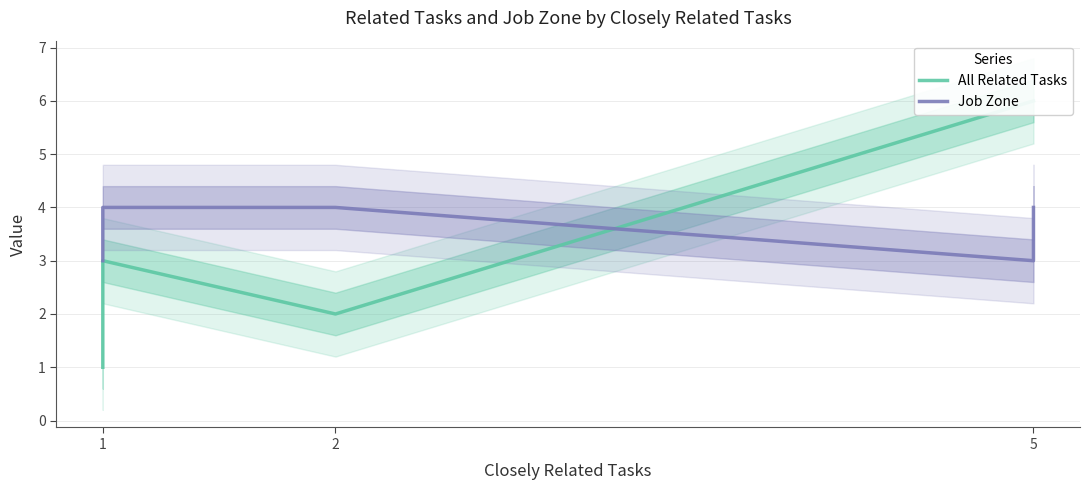

Reading right to left, what are all the values shown in this chart?

All Related Tasks: 6	6	2	3	2	2	1	1
Job Zone: 4	3	4	4	4	4	4	3